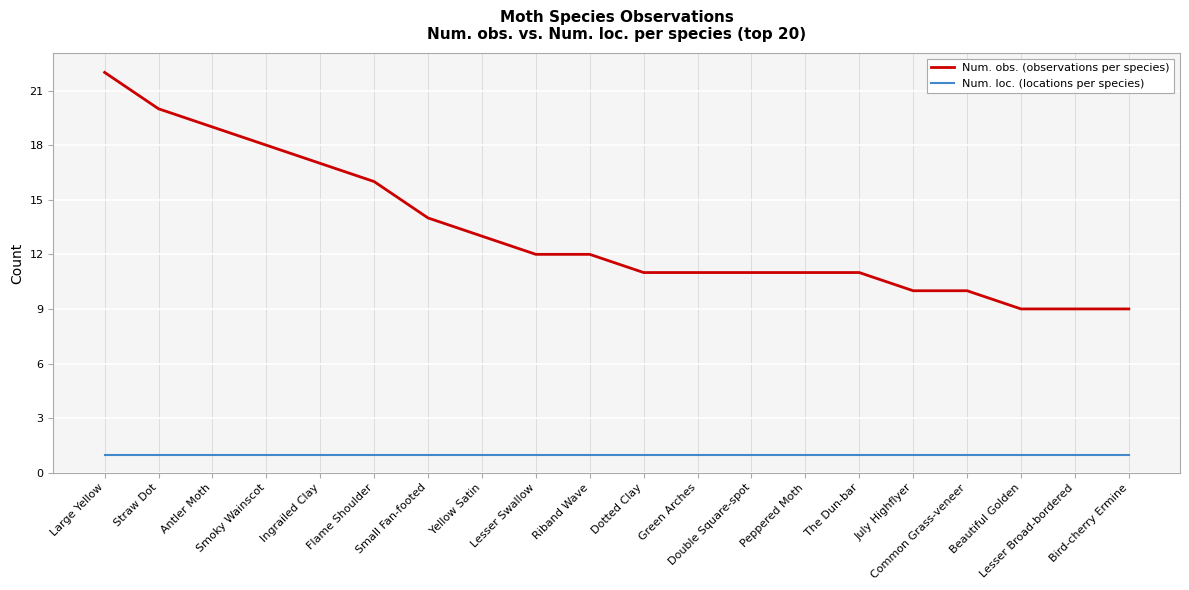

Does the chart display data point markers on the line(s)?

No